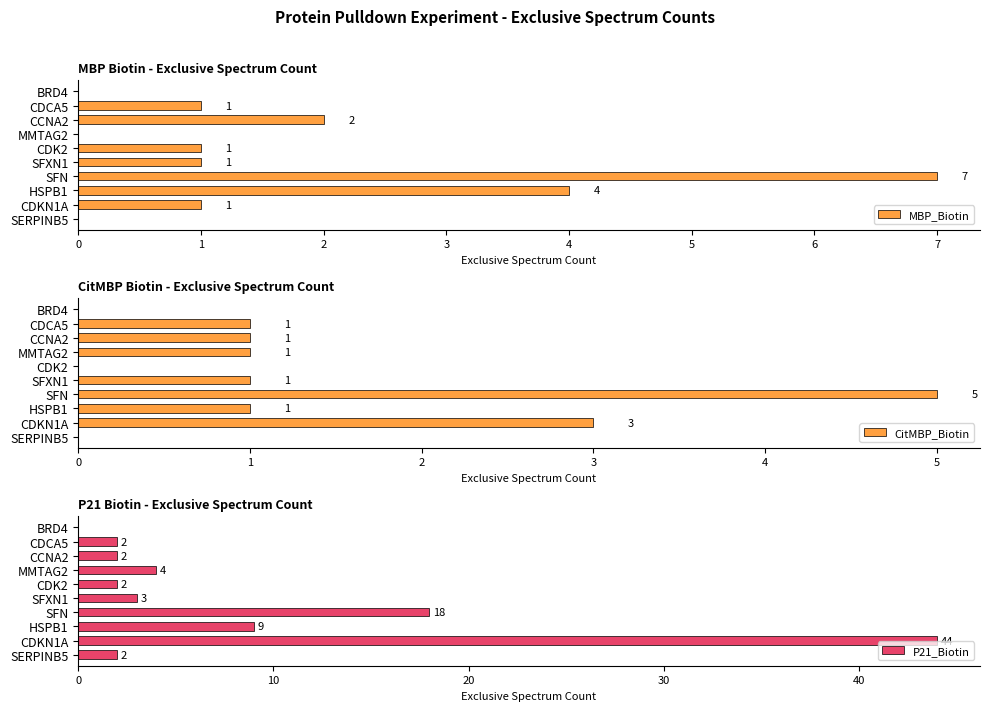

The value of MBP_Biotin at CDK2 is 0. True or false?

False